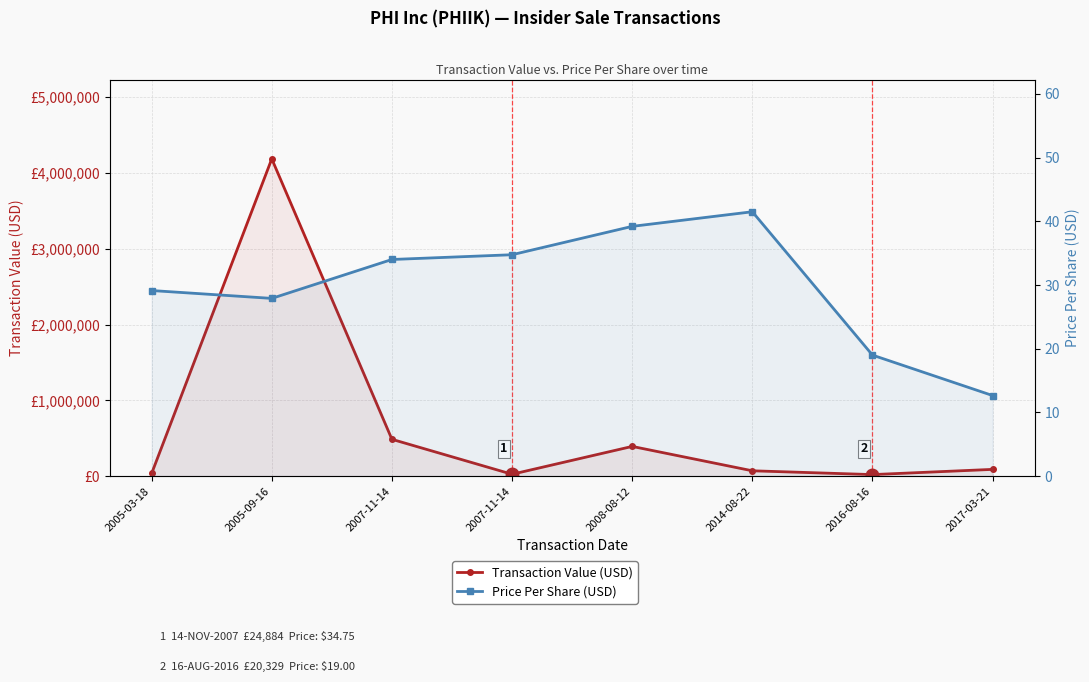

What is the label of the 5th point from the right?

2007-11-14